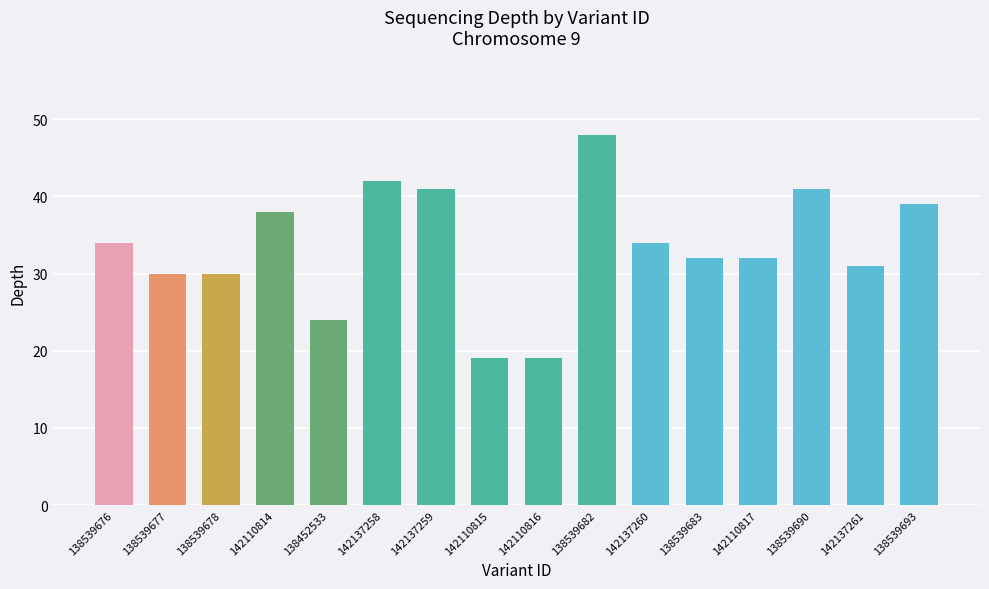

Between 138539676 and 138539682, which is larger?

138539682